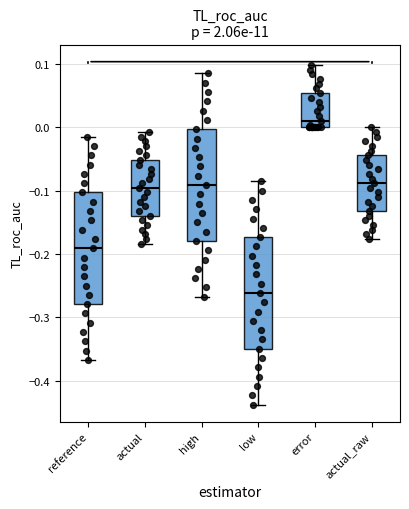

Which box's median line is the highest?

error